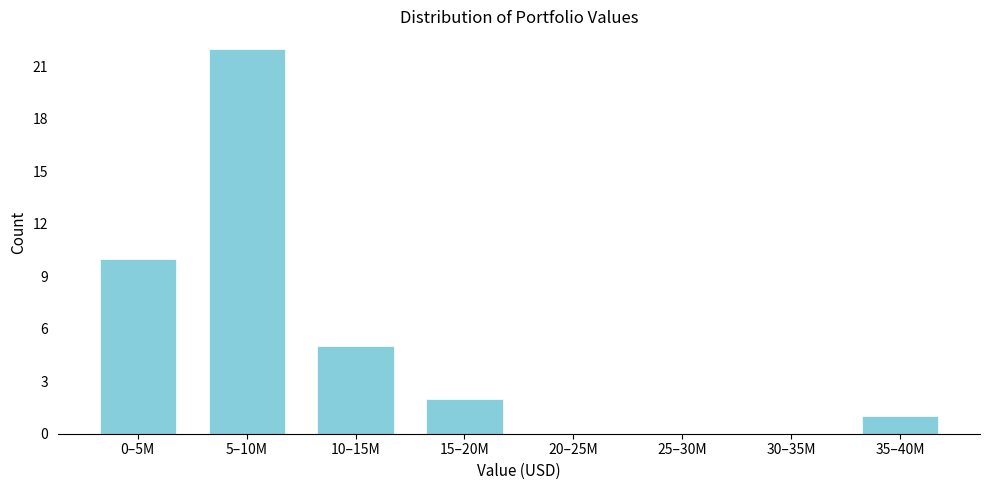

Reading left to right, transcribe all the data shown in this chart.

0–5M=10	5–10M=22	10–15M=5	15–20M=2	20–25M=0	25–30M=0	30–35M=0	35–40M=1